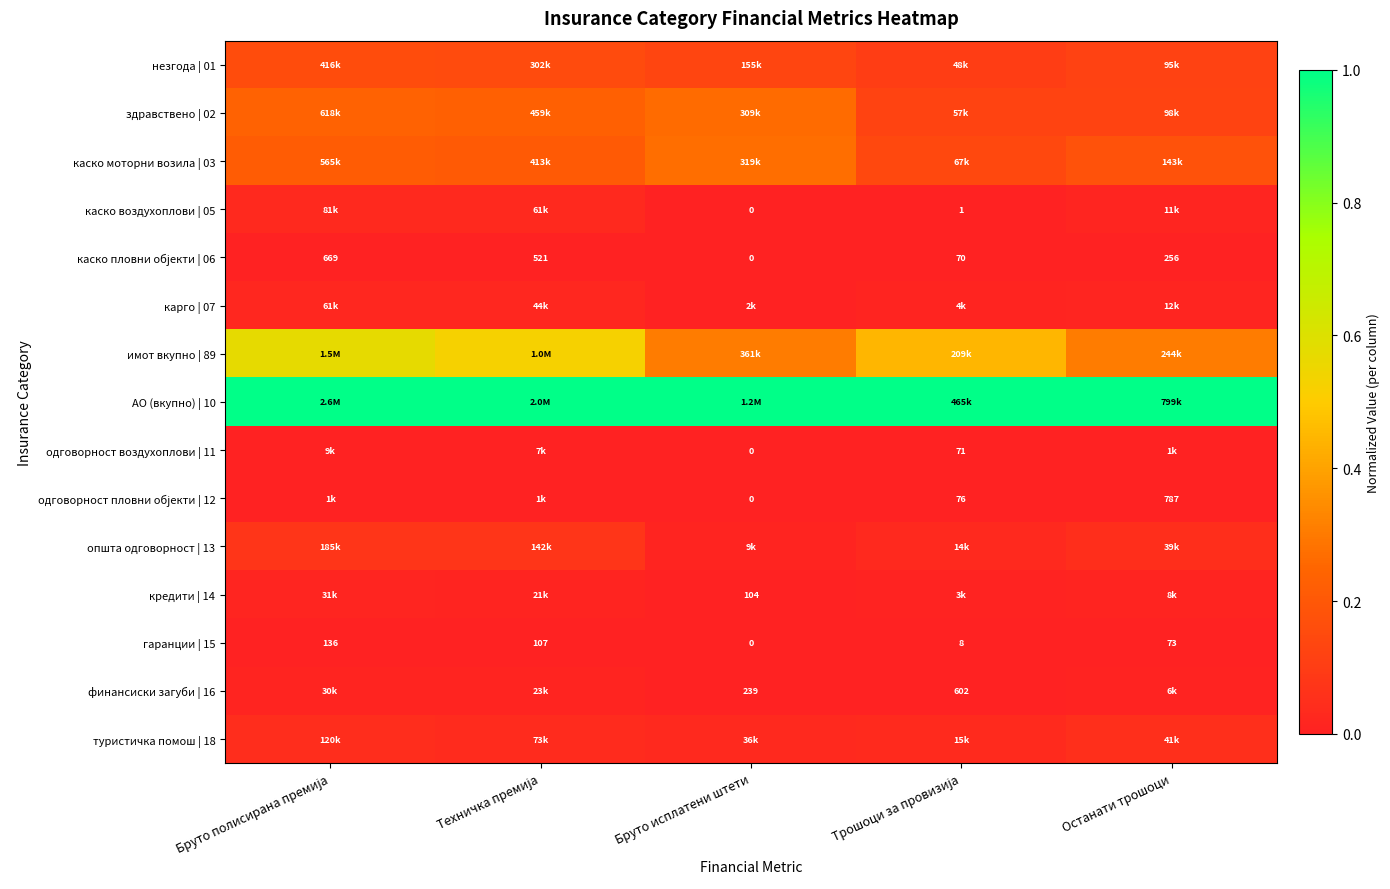

At which label is гаранции | 15 closest to 68?

Останати трошоци